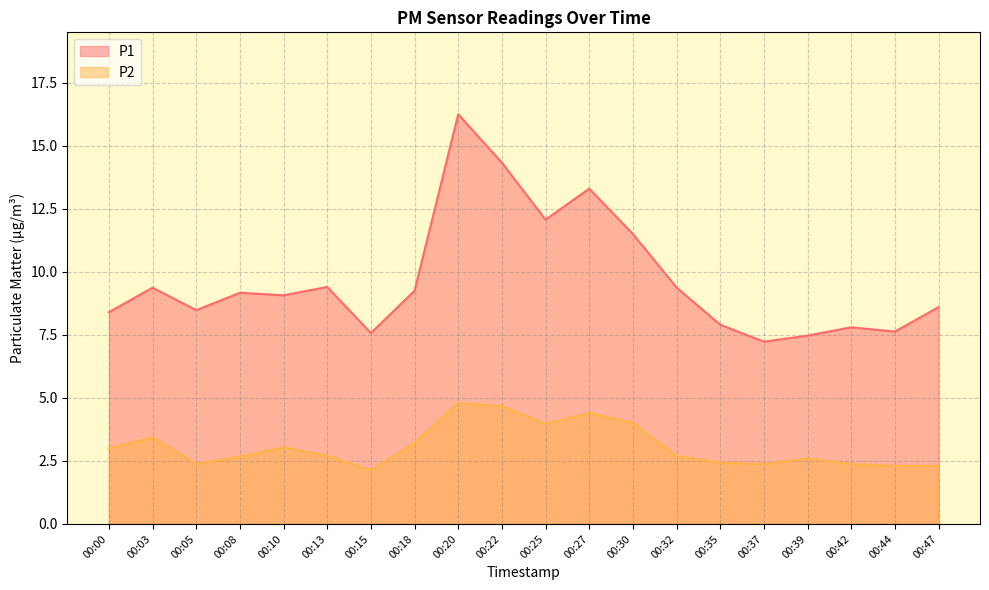

Rank the categories by P1 value from lowest to highest.

00:37, 00:39, 00:15, 00:44, 00:42, 00:35, 00:00, 00:05, 00:47, 00:10, 00:08, 00:18, 00:03, 00:32, 00:13, 00:30, 00:25, 00:27, 00:22, 00:20